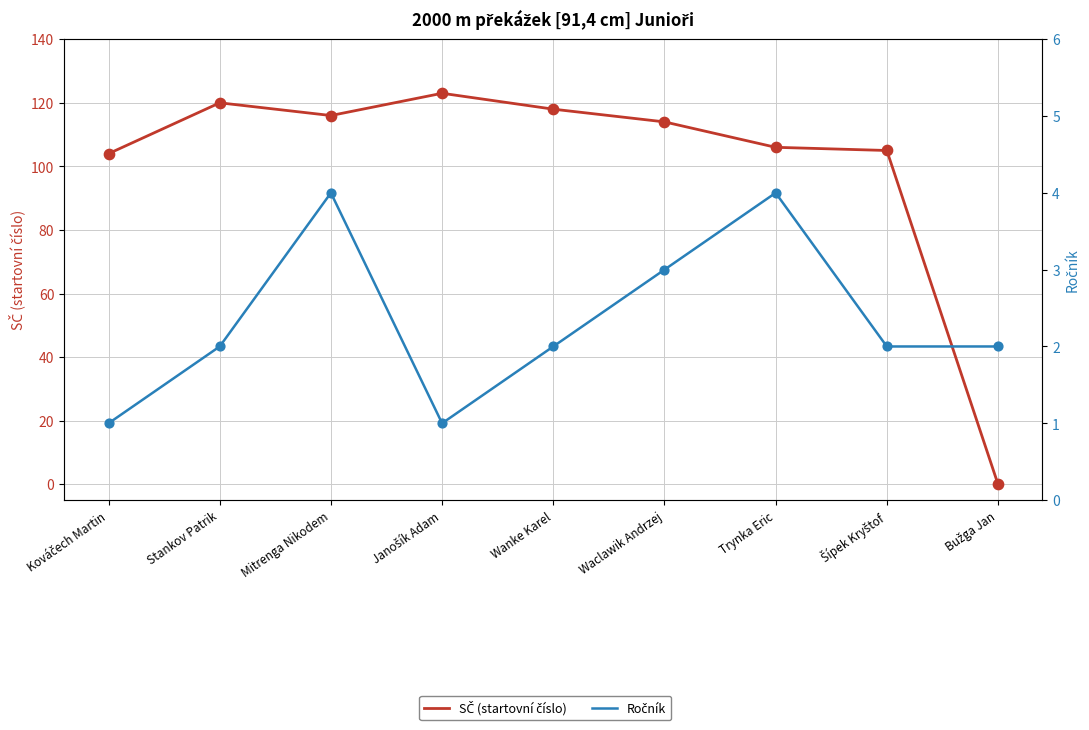

At which category is the sum across all series the highest?

Janošík Adam